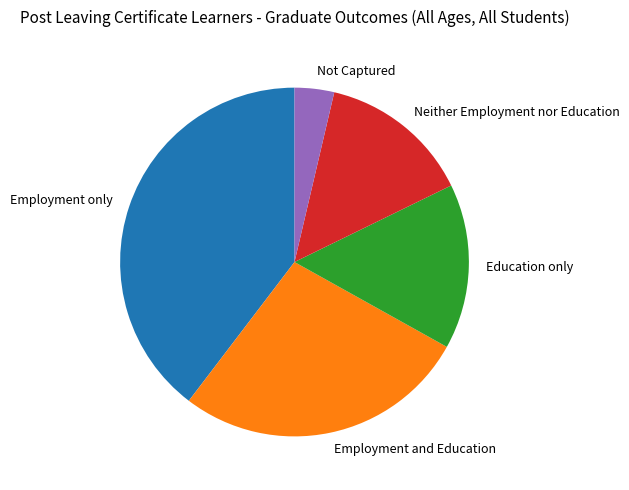

Between Employment only and Neither Employment nor Education, which is larger?

Employment only